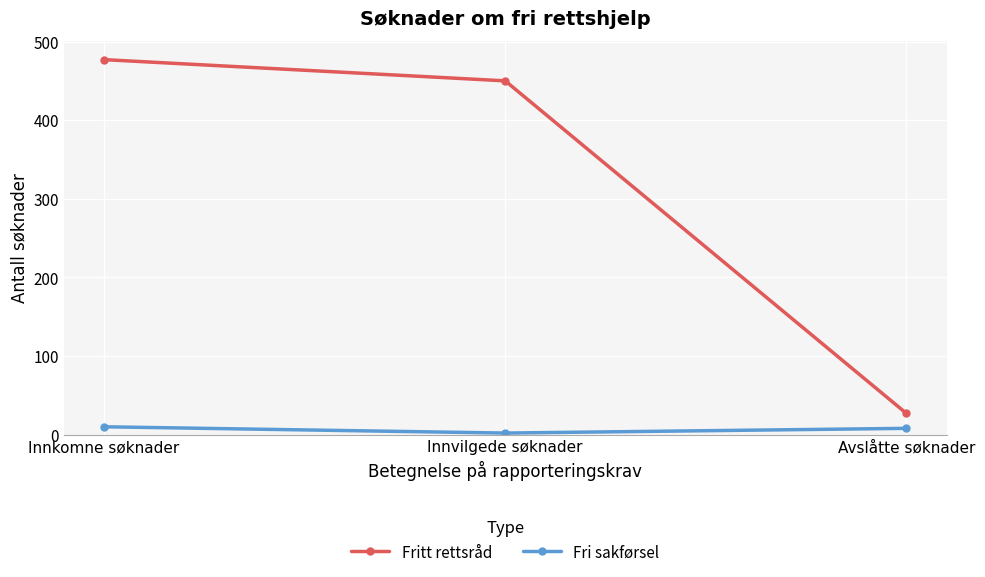

Is the value of Fri sakførsel at Avslåtte søknader greater than the value of Fritt rettsråd at Innvilgede søknader?

No